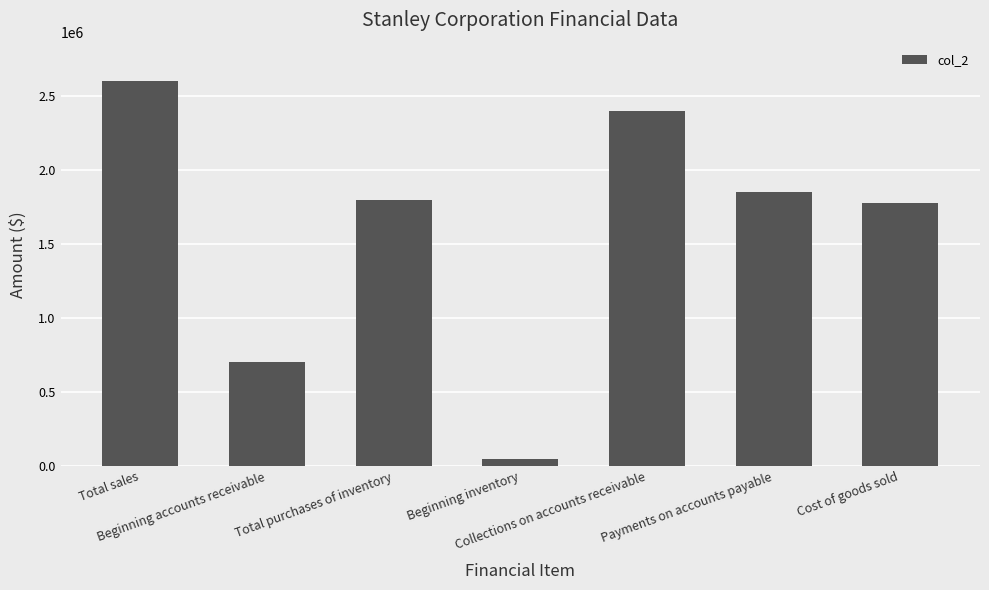

What is the average value?

1596429